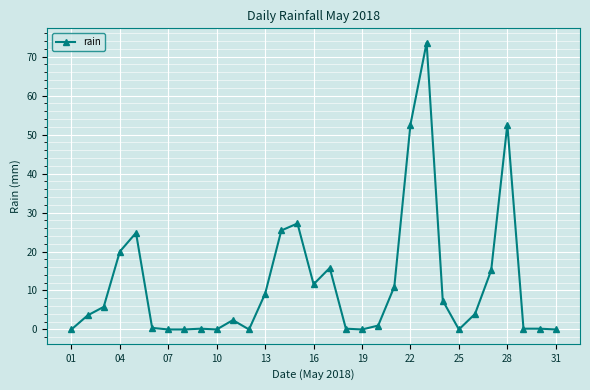

How many series are shown in this chart?

1